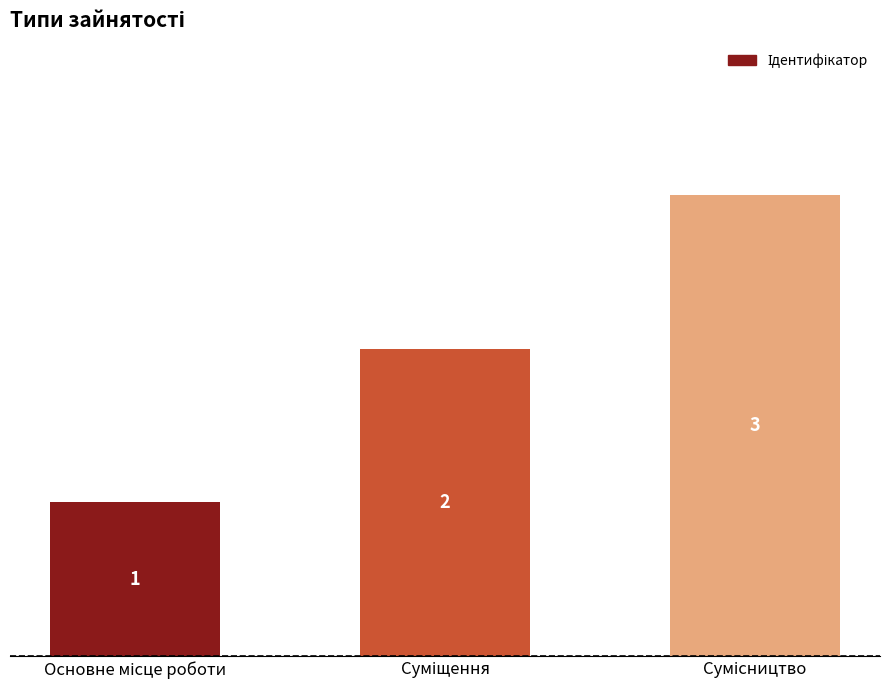

What is the maximum value shown in the chart?

3